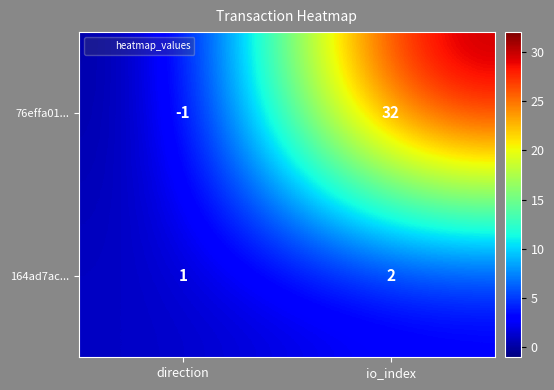

Reading right to left, transcribe all the data shown in this chart.

76effa01...: 32	-1
164ad7ac...: 2	1